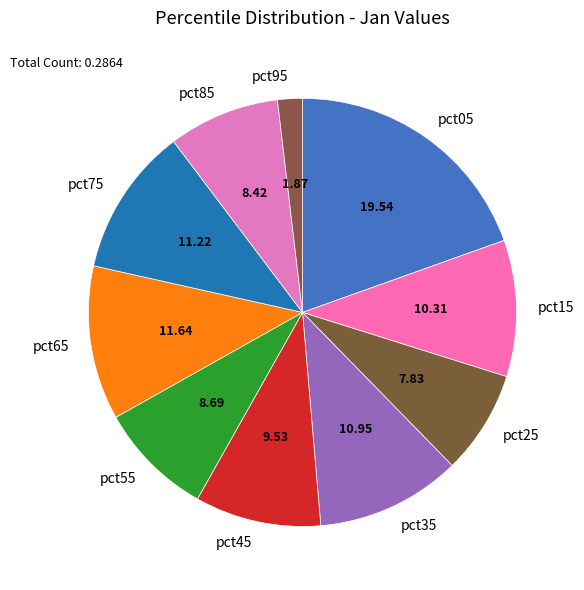

Do pct35 and pct45 together represent more than half of the pie?

No